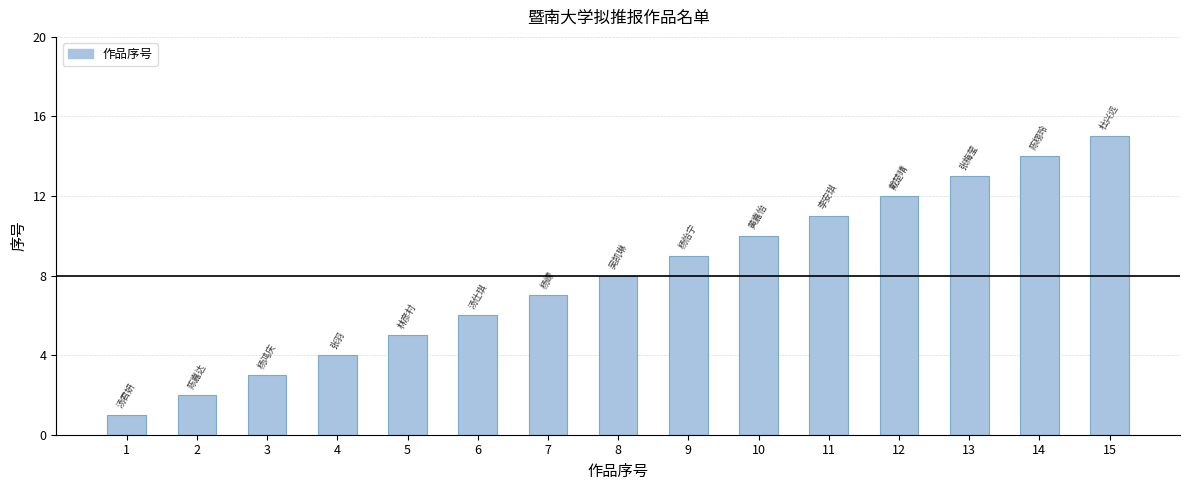

Read the value at 6, to the nearest 5.

5